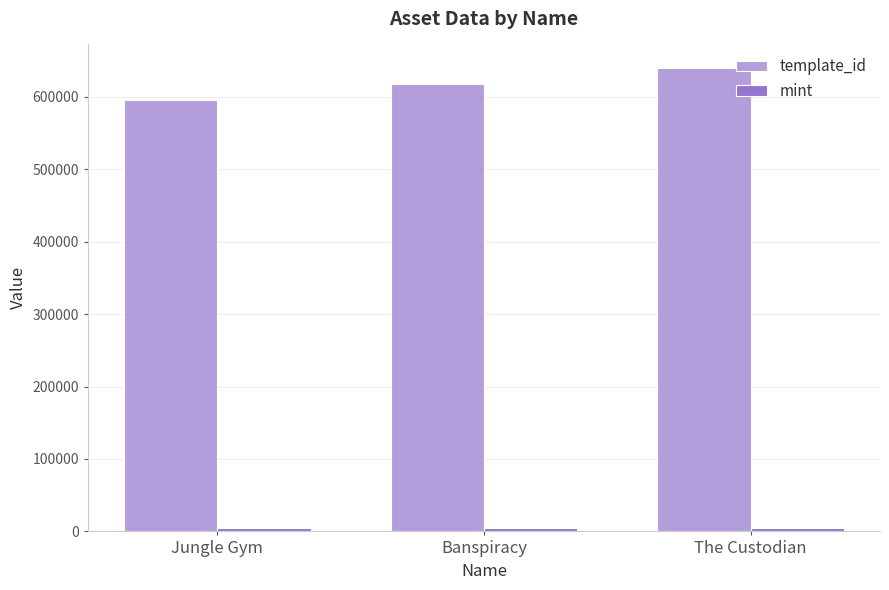

How many series are shown in this chart?

2